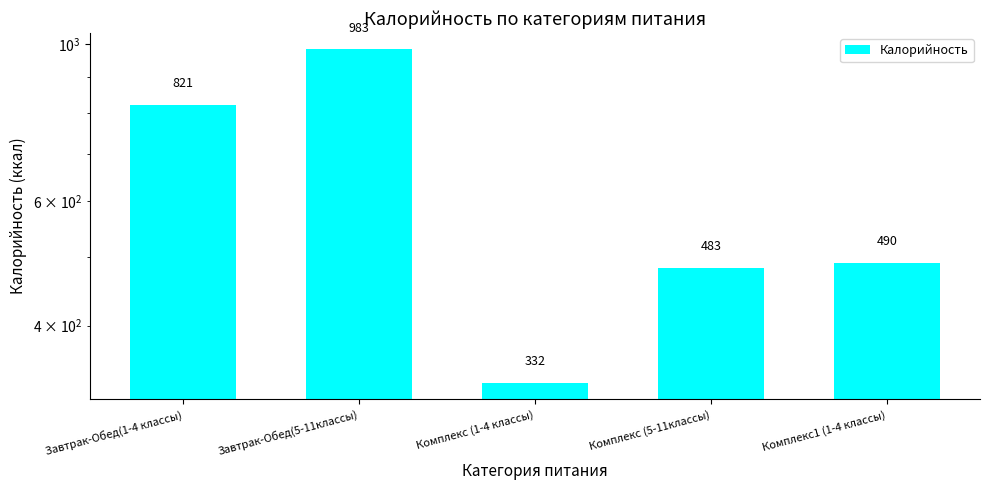

Reading left to right, what are all the values shown in this chart?

Завтрак-Обед(1-4 классы)=821	Завтрак-Обед(5-11классы)=983	Комплекс (1-4 классы)=332	Комплекс (5-11классы)=483	Комплекс1 (1-4 классы)=490